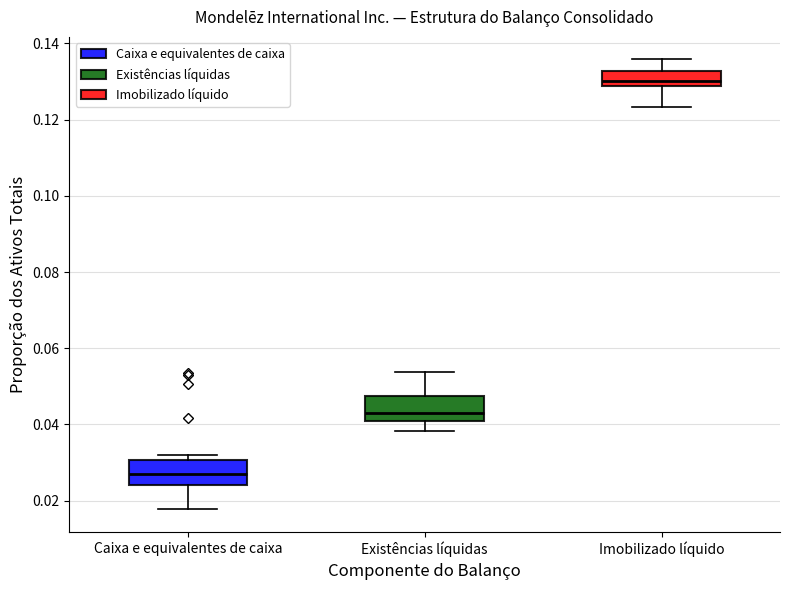

Reading left to right, read every box against the y-axis: the position of its median line, the range the box covers, and the ends of its whiskers. The values are not printed on the chart, so give them approximately, as read against the axis.

Caixa e equivalentes de caixa: median 0.028, box 0.024 to 0.030, whiskers 0.018 to 0.032
Existências líquidas: median 0.044, box 0.040 to 0.048, whiskers 0.038 to 0.054
Imobilizado líquido: median 0.130, box 0.128 to 0.132, whiskers 0.124 to 0.136